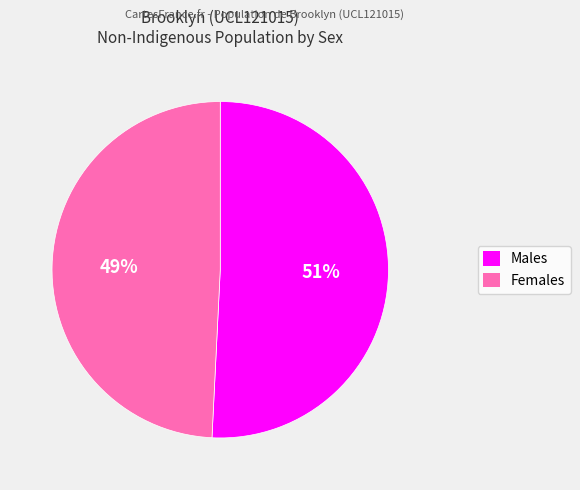

To the nearest percent, what is the average slice percentage?

50%